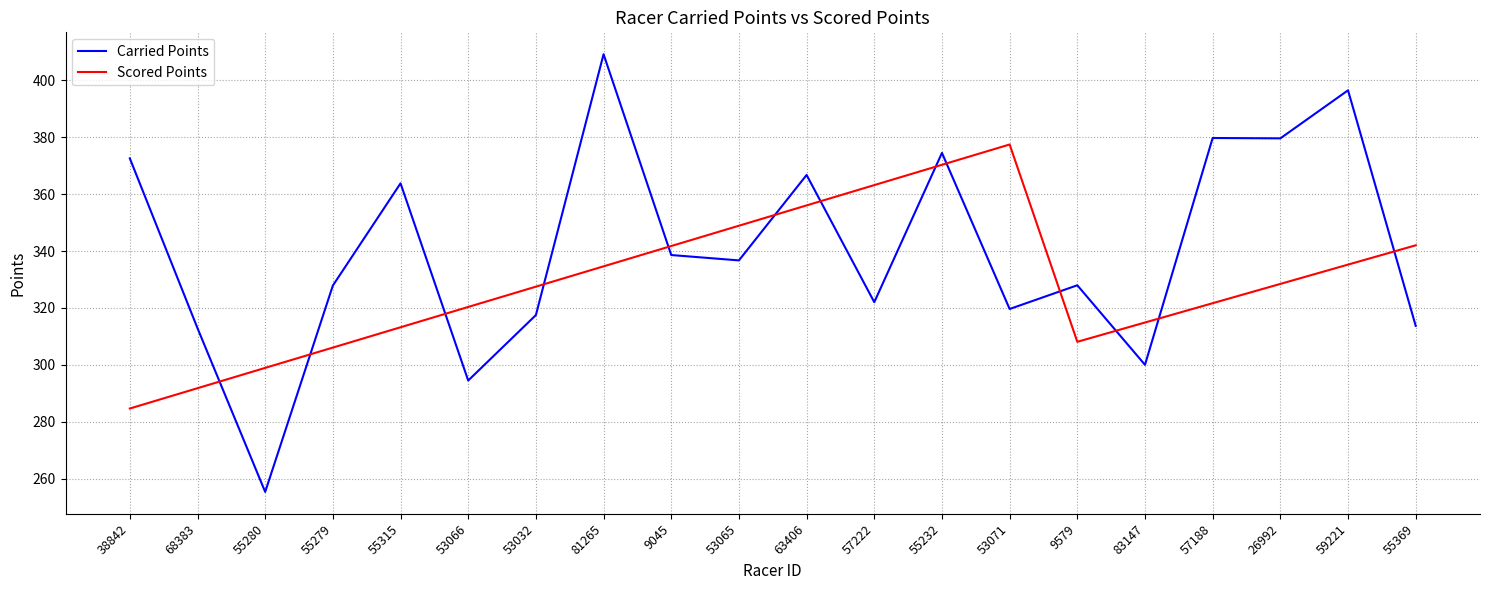

What position from the left is 57222?

12